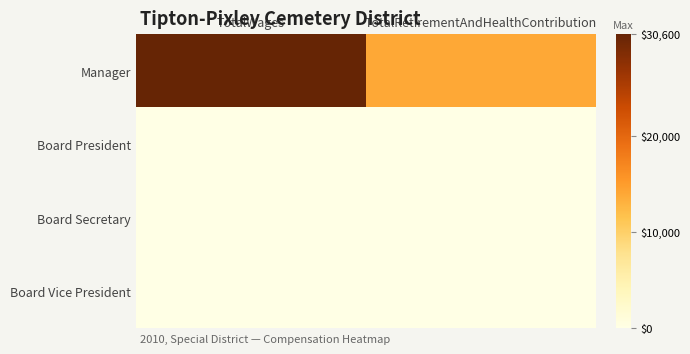

Between TotalWages and TotalRetirementAndHealthContribution, which series saw the biggest shift?

Manager